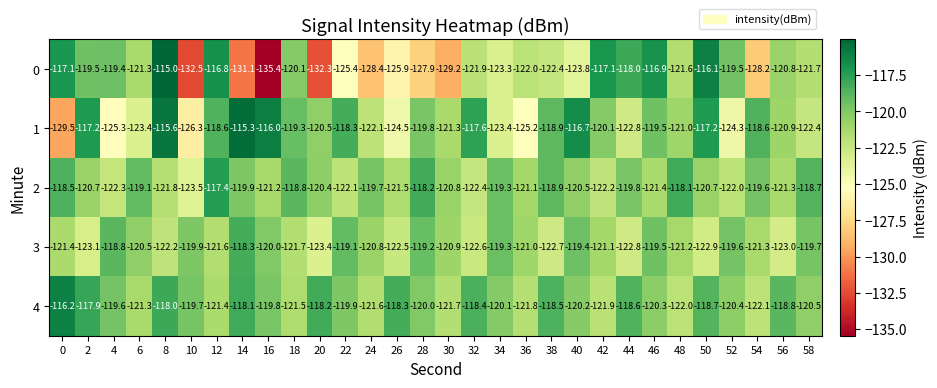

How many categories are shown in the chart?

30